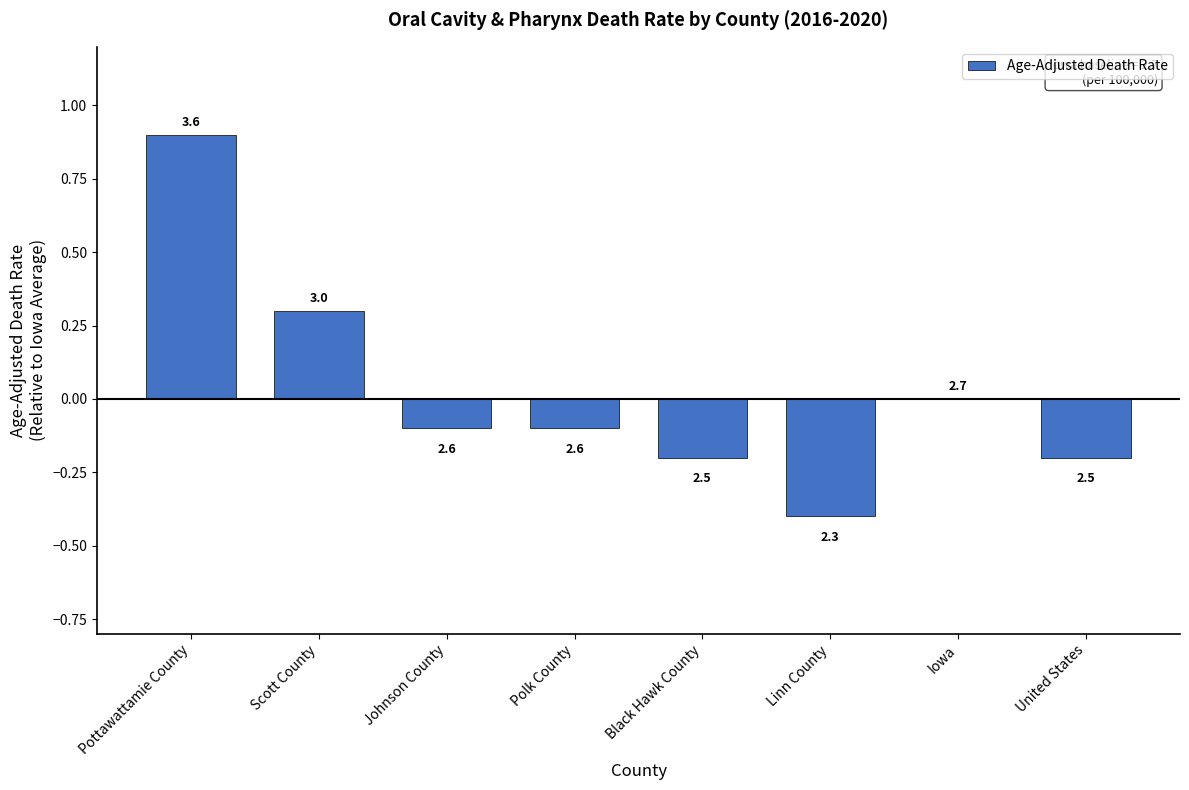

Rank the categories by value from highest to lowest.

Pottawattamie County, Scott County, Iowa, Johnson County, Polk County, Black Hawk County, United States, Linn County